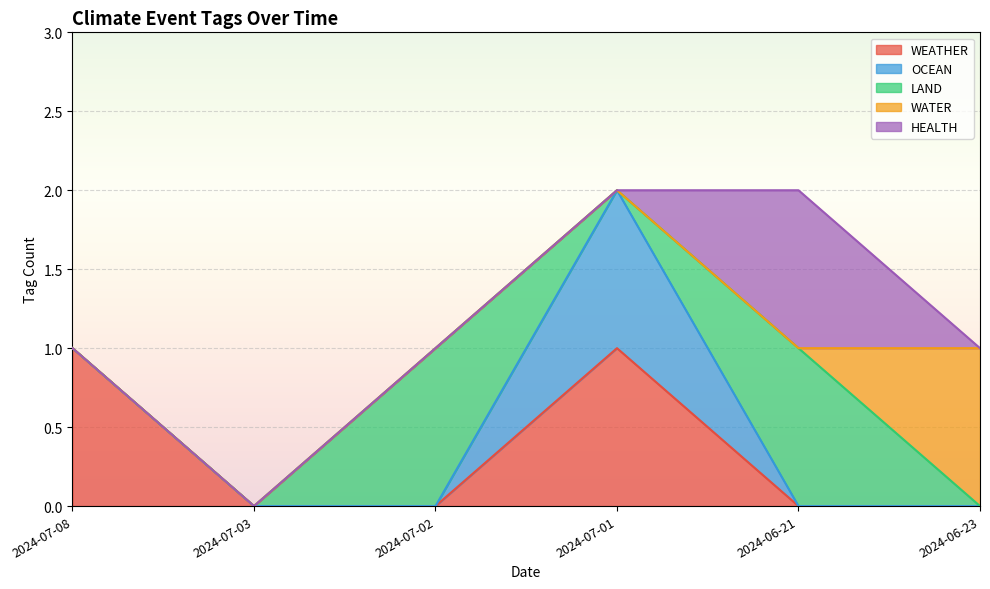

True or false: WEATHER has more than 2 interior local peaks.

False